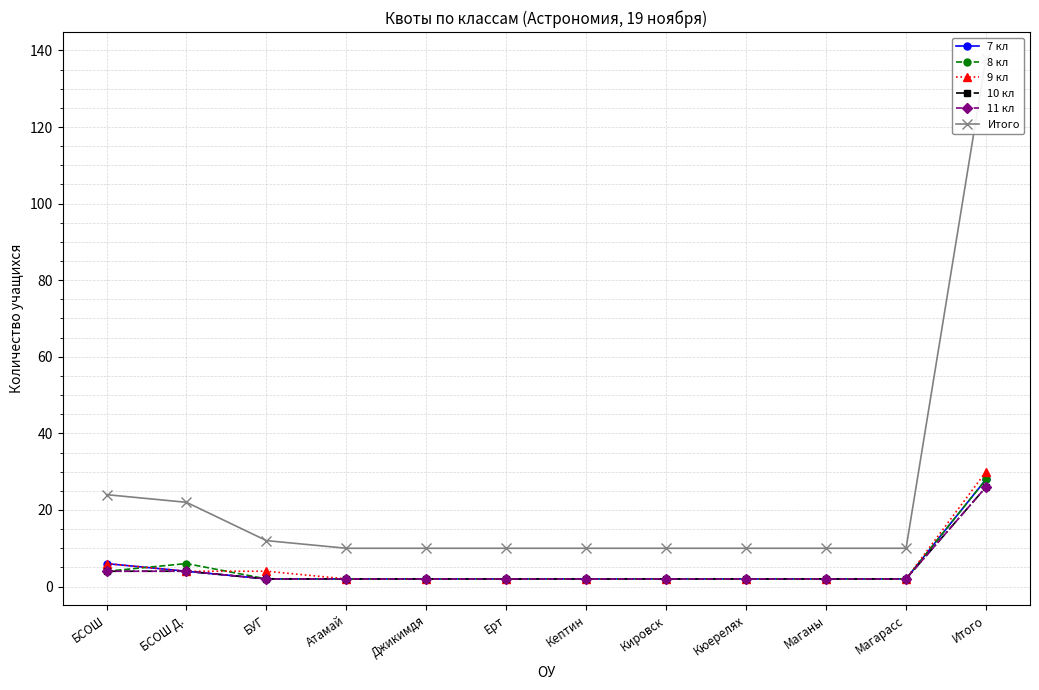

At which label does 7 кл reach its minimum?

БУГ